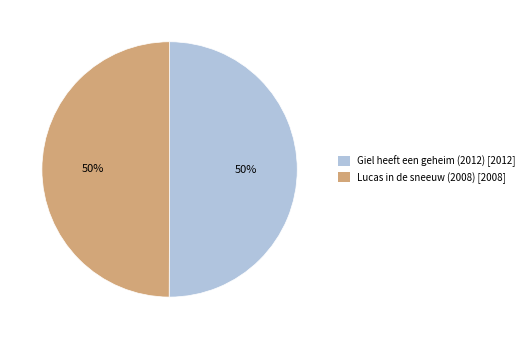

How many slices are in this pie chart?

2